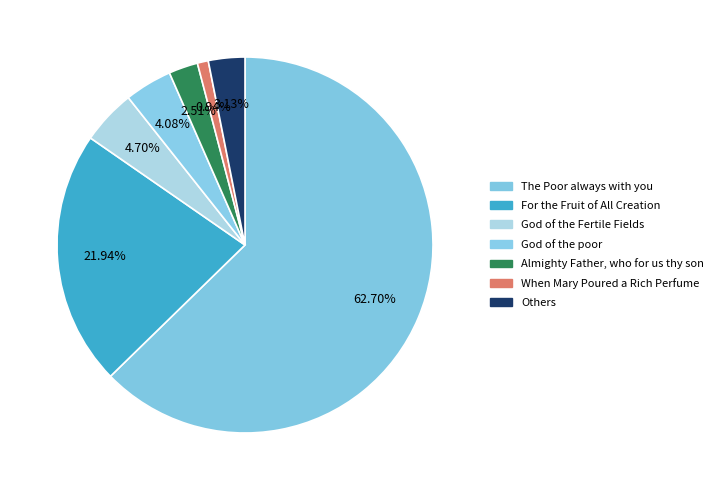

Is there any slice that represents more than half of the pie?

Yes